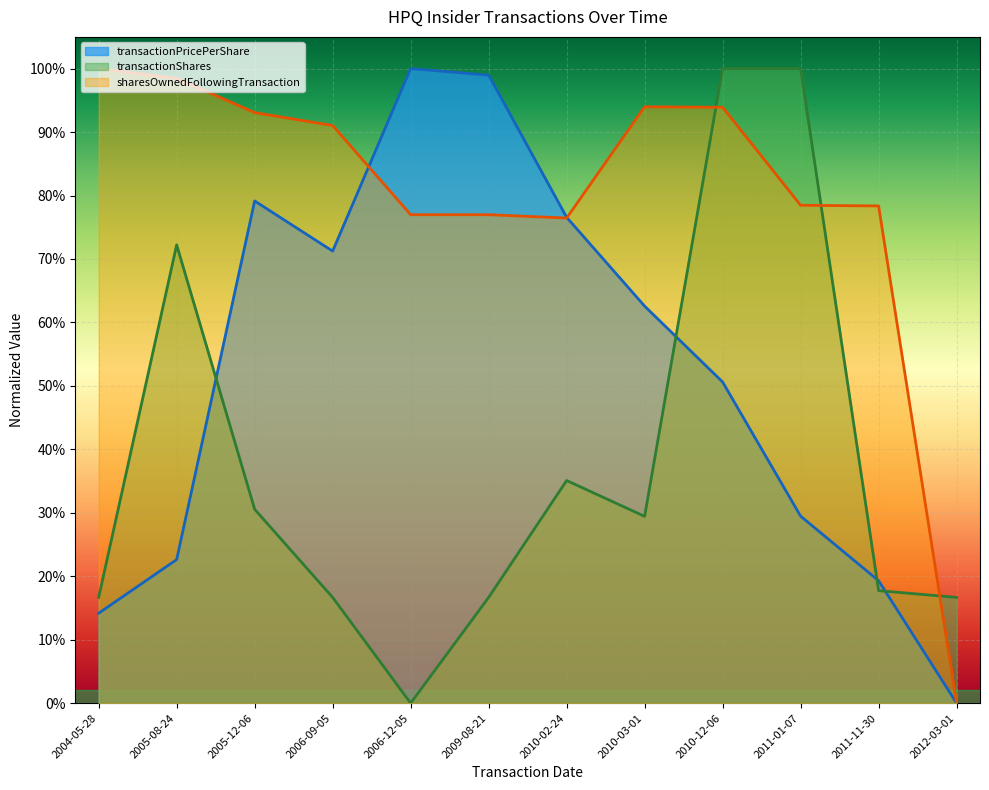

After their last crossing, which series has the higher values: sharesOwnedFollowingTransaction or transactionShares?

transactionShares